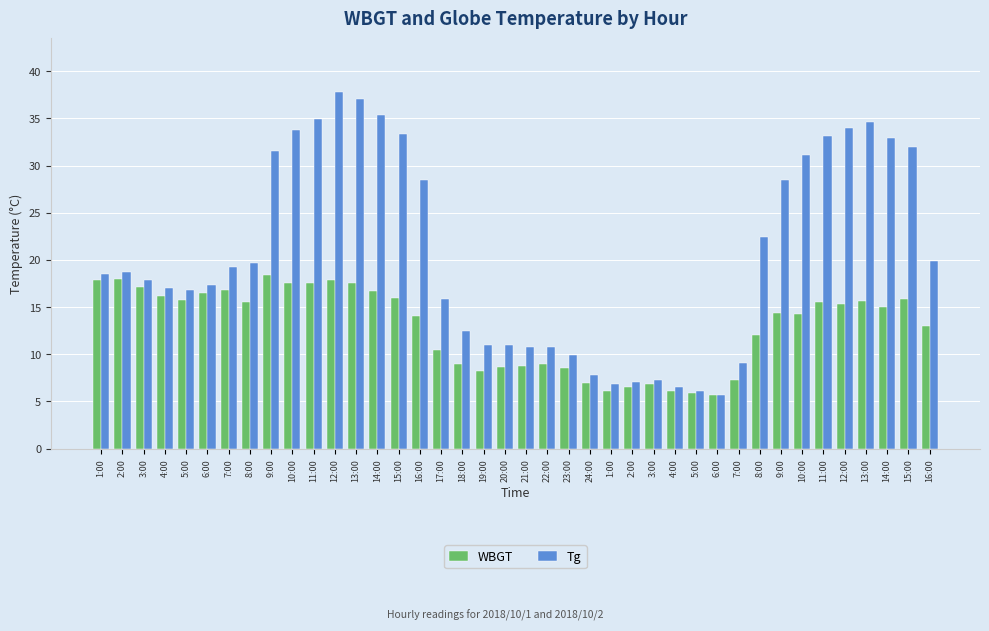

Reading right to left, transcribe all the data shown in this chart.

WBGT: 16:00=13.0	15:00=15.9	14:00=15.0	13:00=15.6	12:00=15.3	11:00=15.5	10:00=14.3	9:00=14.4	8:00=12.0	7:00=7.3	6:00=5.7	5:00=5.9	4:00=6.1	3:00=6.8	2:00=6.5	1:00=6.1	24:00=6.9	23:00=8.5	22:00=9.0	21:00=8.8	20:00=8.7	19:00=8.2	18:00=9.0	17:00=10.5	16:00=14.0	15:00=16.0	14:00=16.7	13:00=17.5	12:00=17.9	11:00=17.5	10:00=17.6	9:00=18.4	8:00=15.5	7:00=16.8	6:00=16.5	5:00=15.8	4:00=16.2	3:00=17.1	2:00=18.0	1:00=17.9
Tg: 16:00=19.9	15:00=32.0	14:00=32.9	13:00=34.6	12:00=34.0	11:00=33.1	10:00=31.1	9:00=28.5	8:00=22.4	7:00=9.1	6:00=5.7	5:00=6.1	4:00=6.5	3:00=7.3	2:00=7.1	1:00=6.8	24:00=7.8	23:00=9.9	22:00=10.8	21:00=10.8	20:00=11.0	19:00=11.0	18:00=12.5	17:00=15.9	16:00=28.5	15:00=33.3	14:00=35.4	13:00=37.0	12:00=37.8	11:00=34.9	10:00=33.8	9:00=31.5	8:00=19.7	7:00=19.2	6:00=17.3	5:00=16.8	4:00=17.0	3:00=17.9	2:00=18.7	1:00=18.5